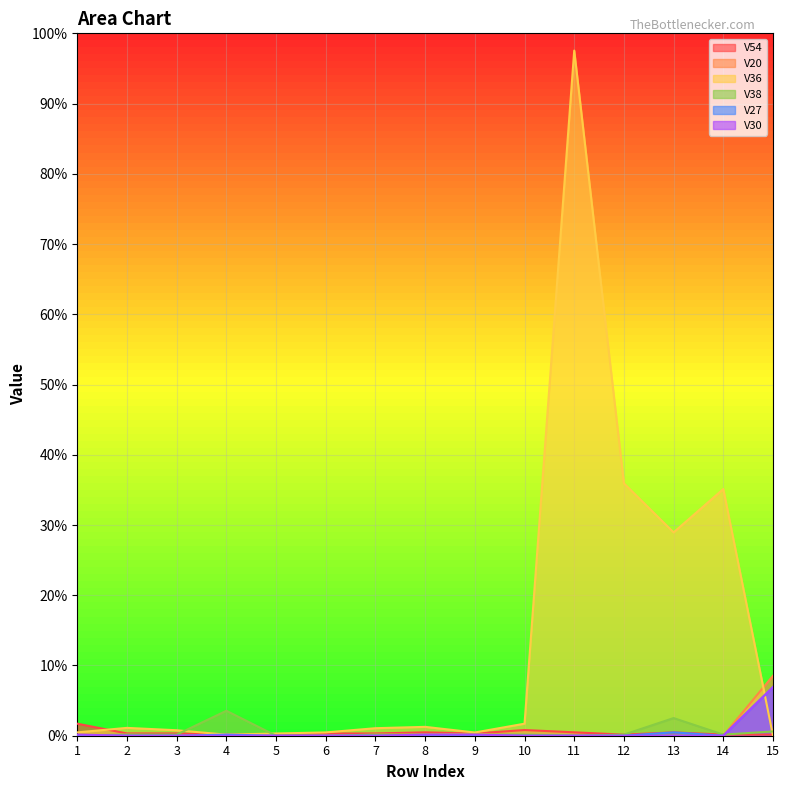

Between 7 and 9, which is larger?

7